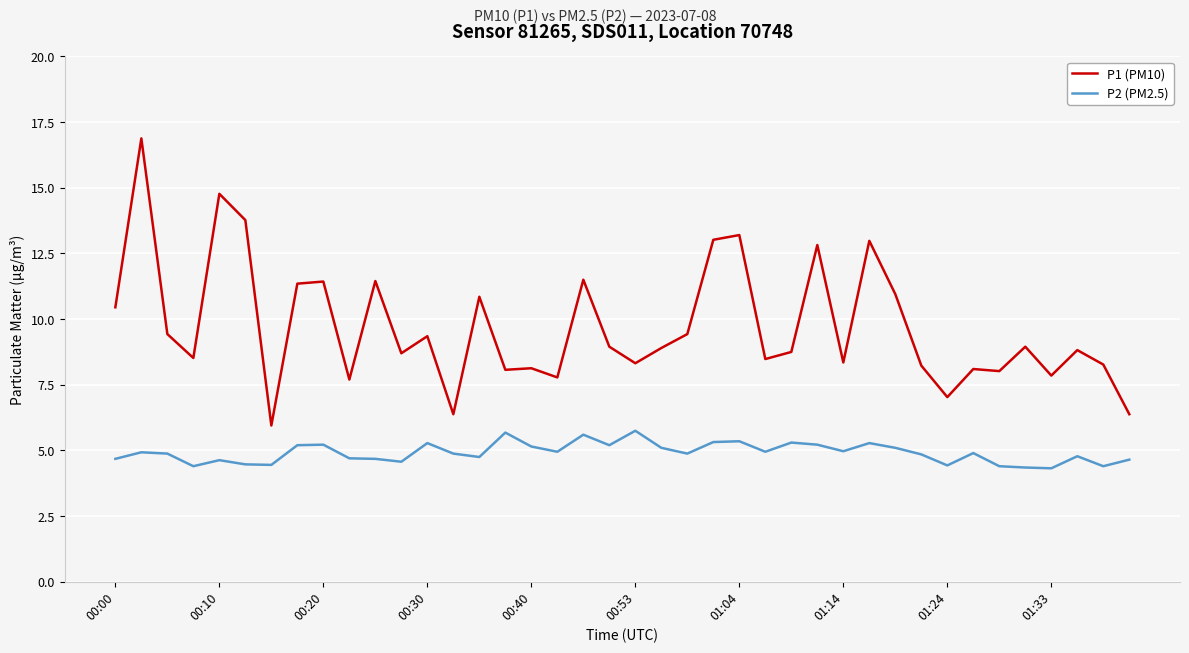

Which series has the largest total across all categories?

P1 (PM10)